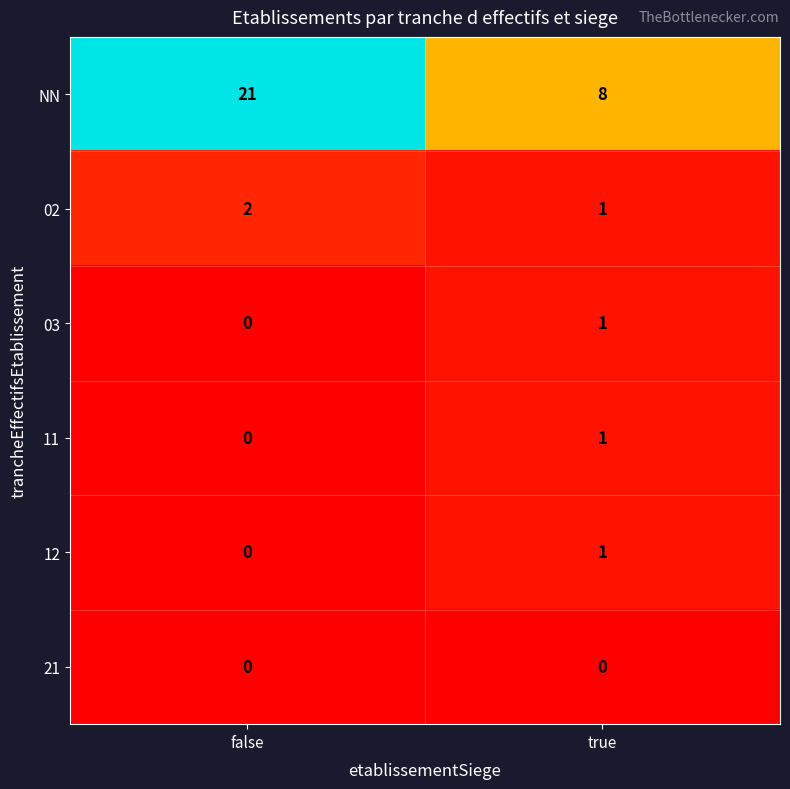

The value of 21 at true is 0. True or false?

True